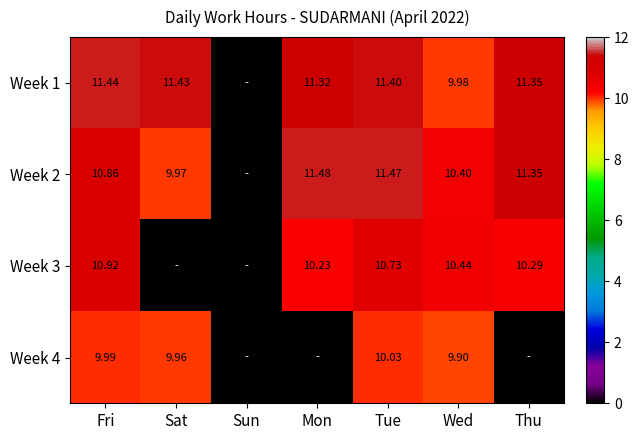

Is the value of Week 4 at Fri greater than the value of Week 3 at Thu?

No